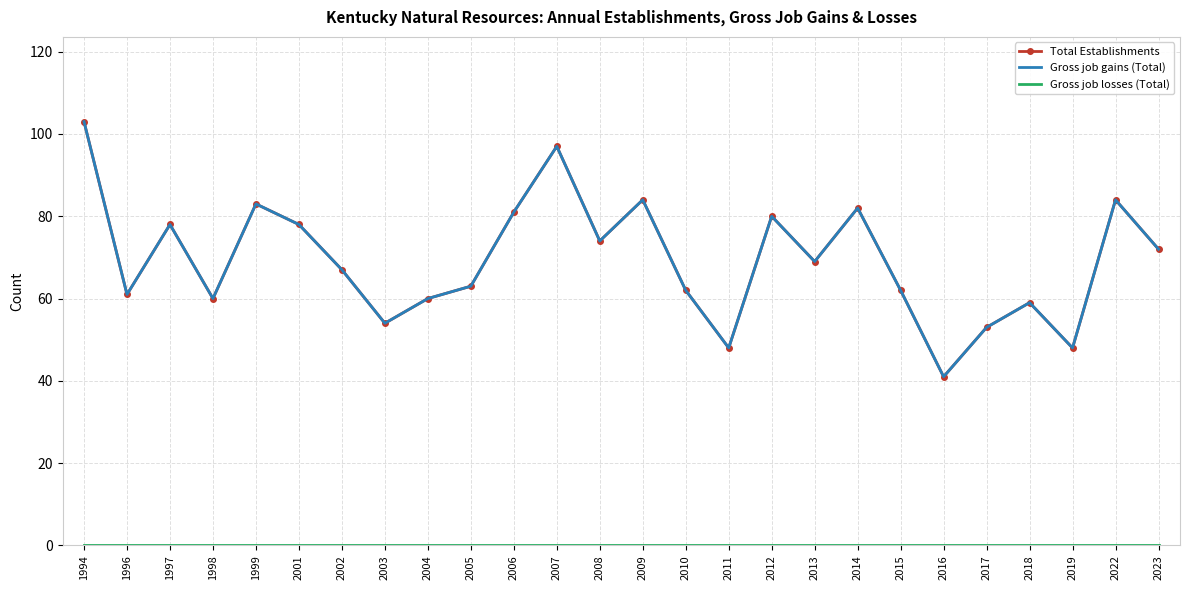

Is it true that Total Establishments equals 78 at 1997?

True